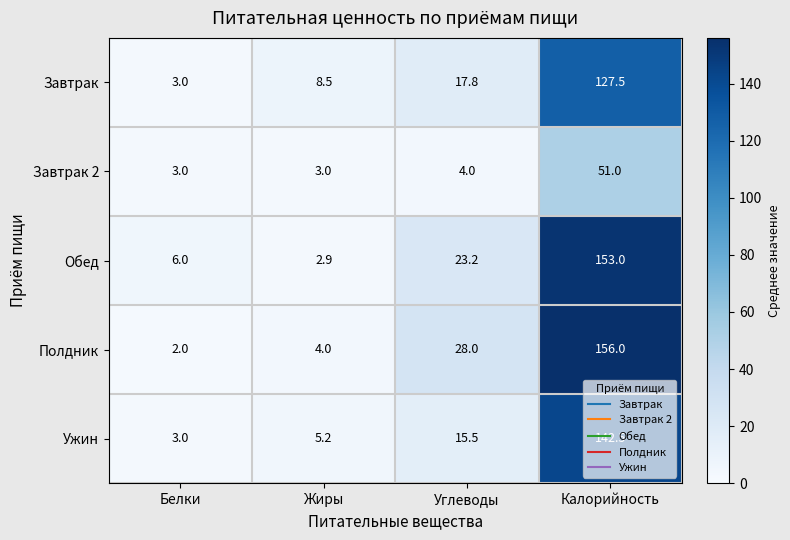

What is the difference between the Завтрак values at Калорийность and Белки?

124.5